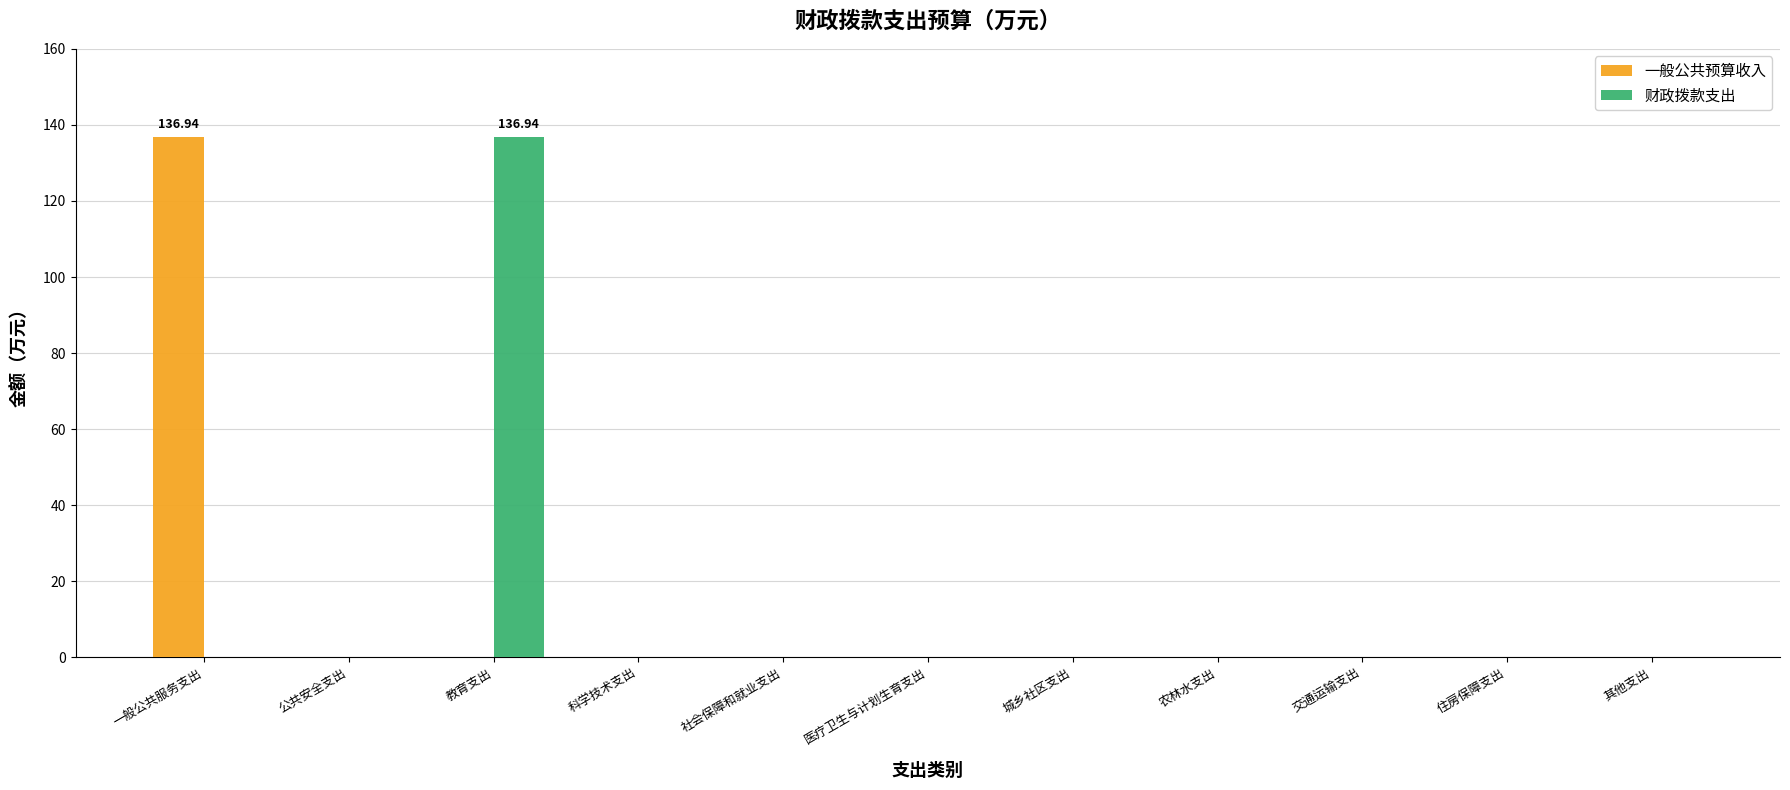

Which category has the highest value in the 财政拨款支出 series?

教育支出